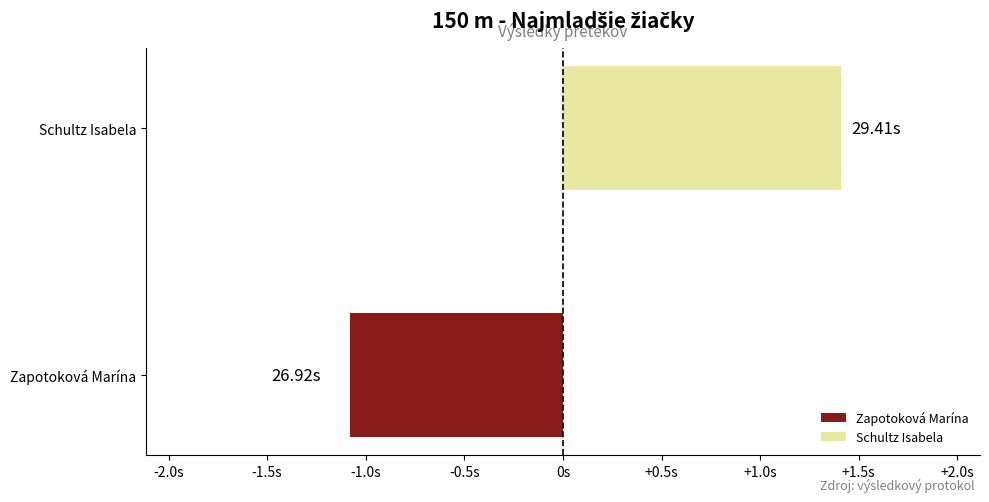

What is the minimum value shown in the chart?

26.9